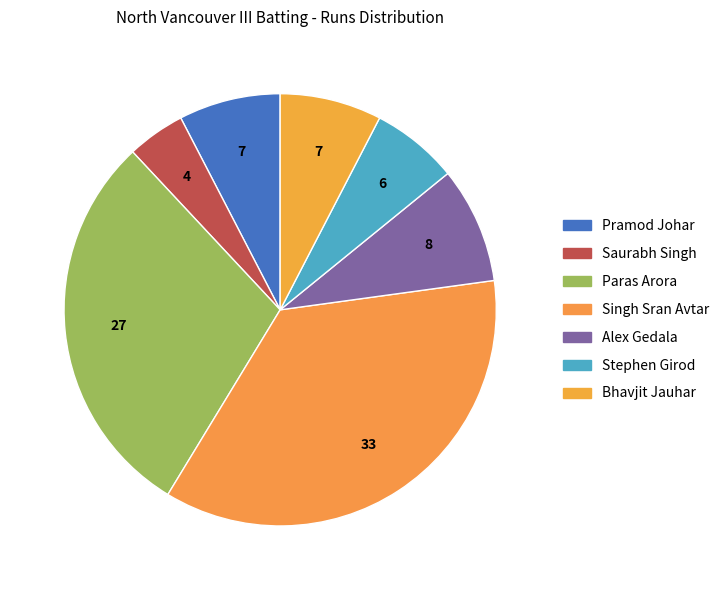

How many segments does this pie chart have?

7